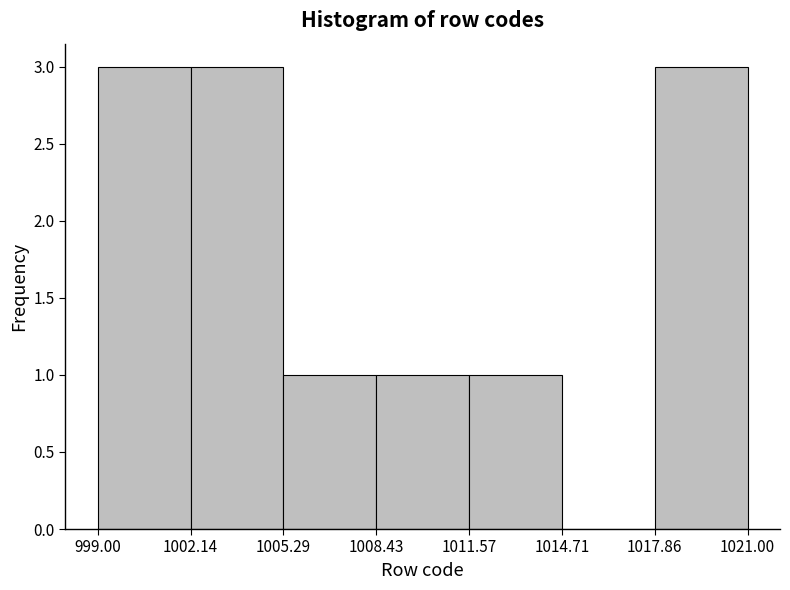

How tall is the bar that spans 1011.57 to 1014.71 on the x-axis? The values are not printed on the chart, so give them approximately, as read against the axis.

1